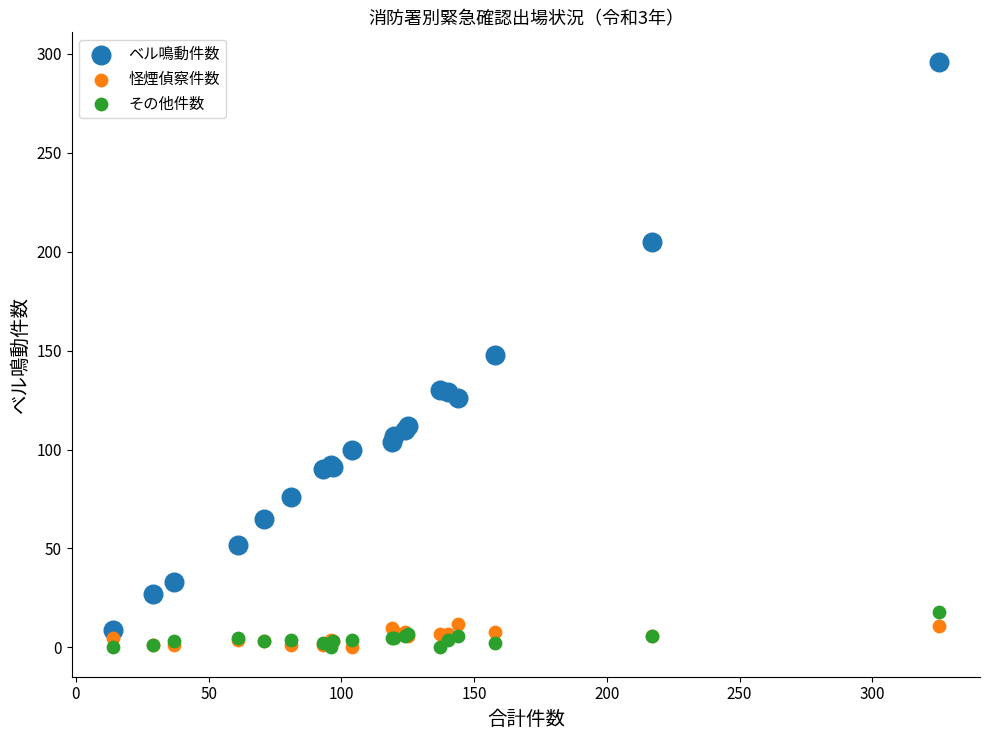

In the ベル鳴動件数 series, what Y value is closest to 152?

148